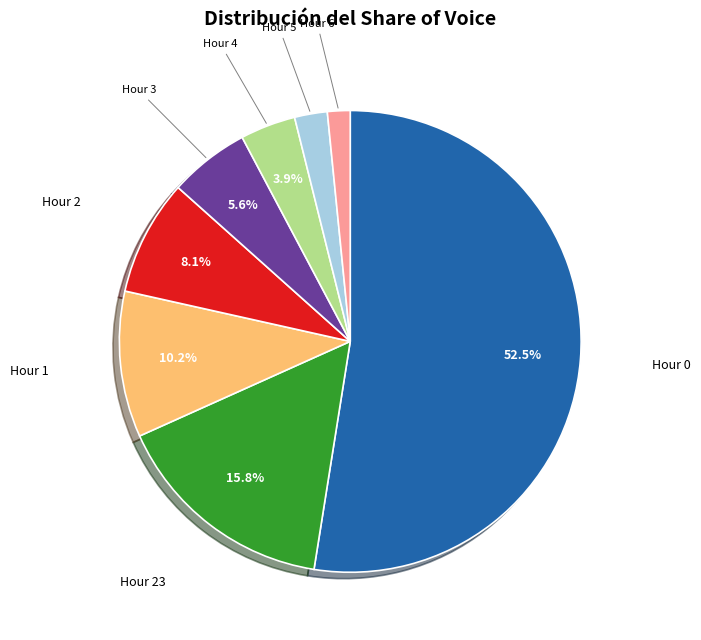

What is the ratio of the value at Hour 2 to the value at Hour 23?

0.5